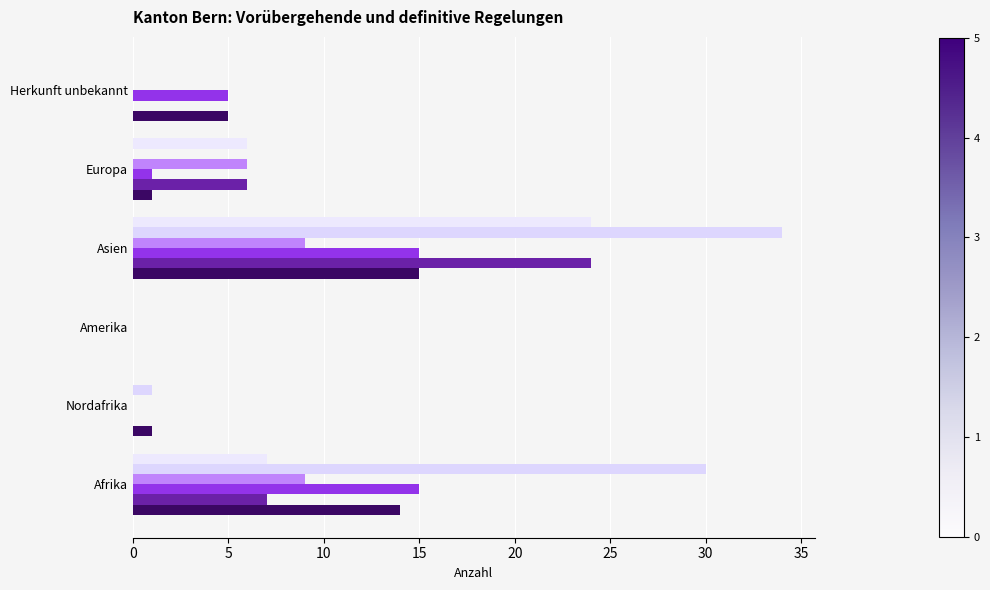

How many data points does each series have?

6